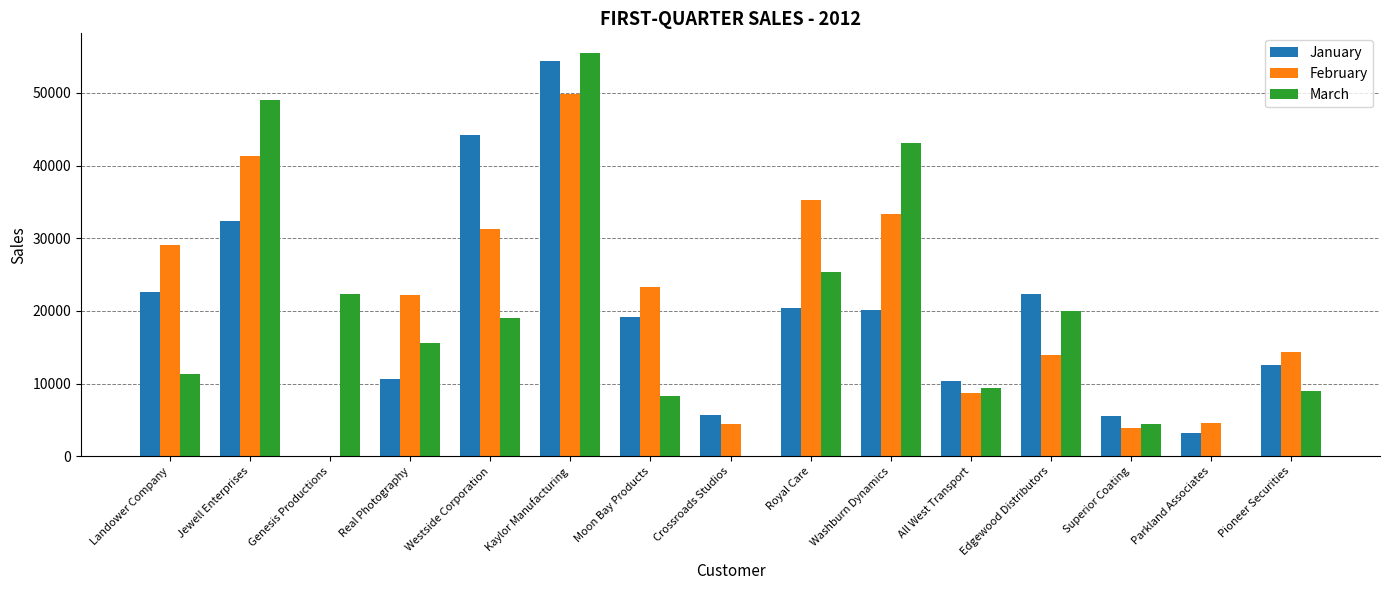

How many positive values does the January series have?

14